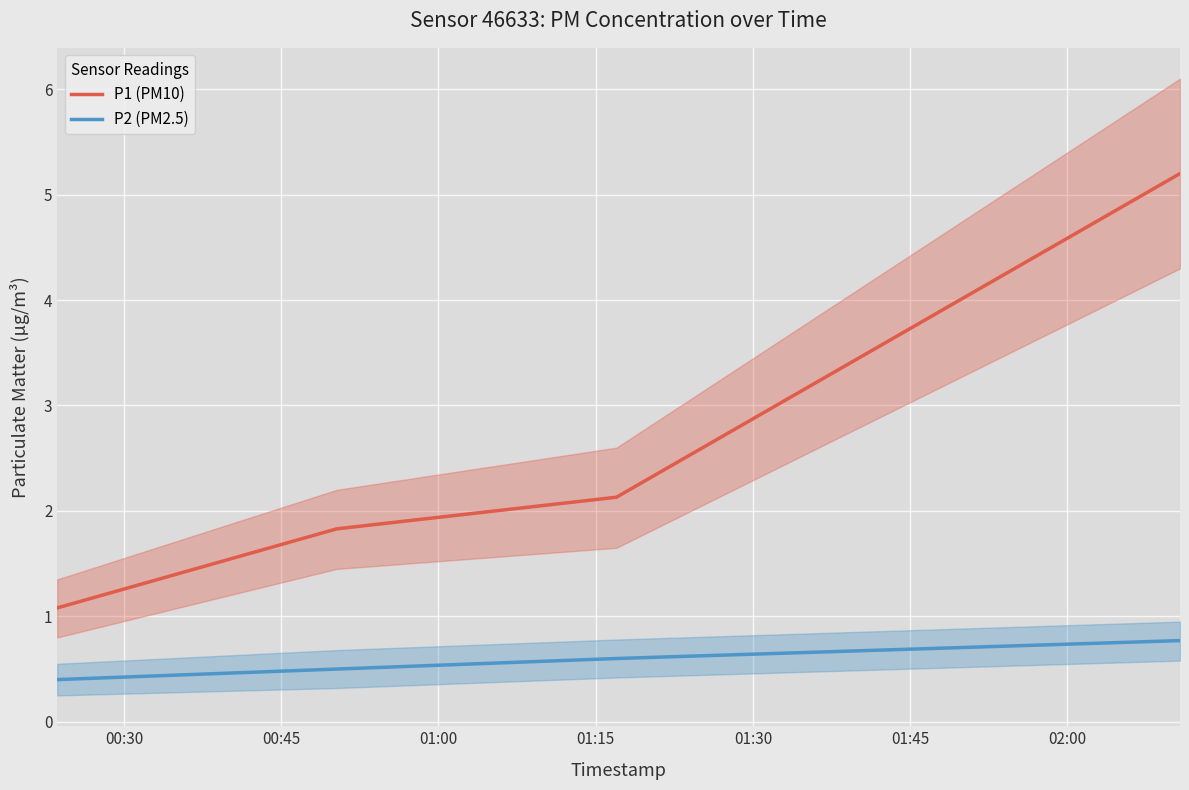

True or false: P1 (PM10) and P2 (PM2.5) cross at least once.

False